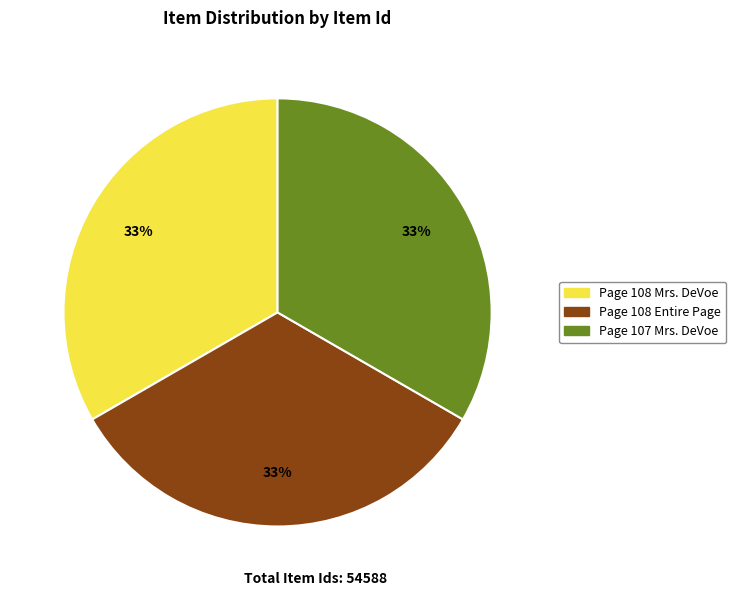

Approximately how many times larger is the value at Page 108 Mrs. DeVoe compared to Page 108 Entire Page?

1.0